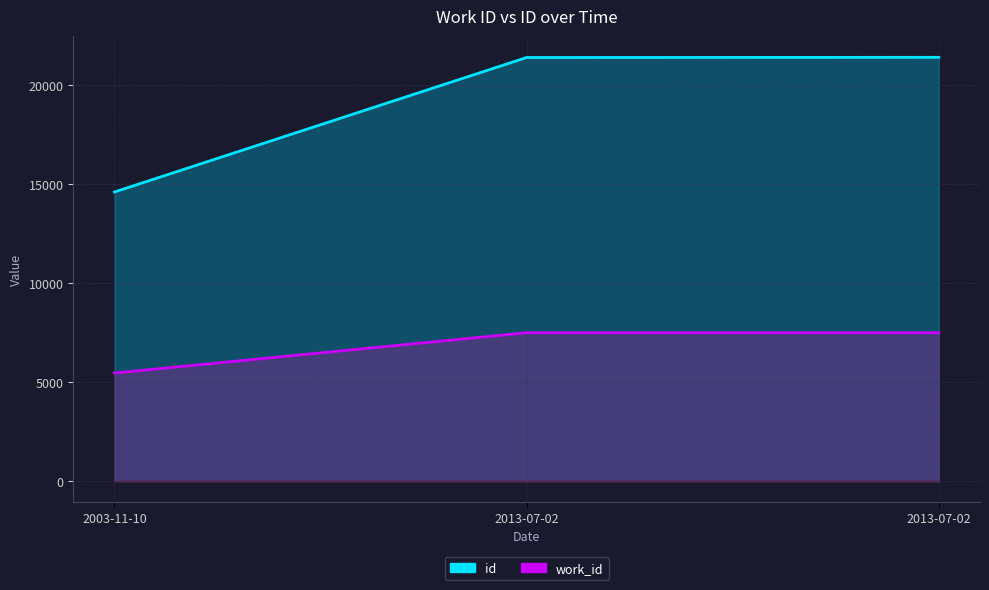

How many data points in work_id are less than 7499?

1